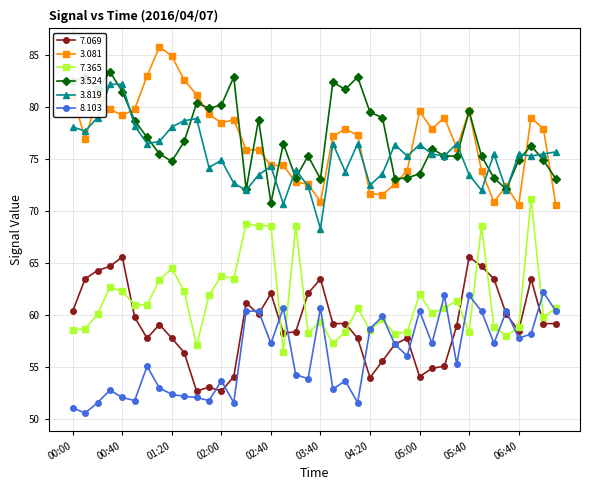

What is the highest value of the 3.524 series?

83.4